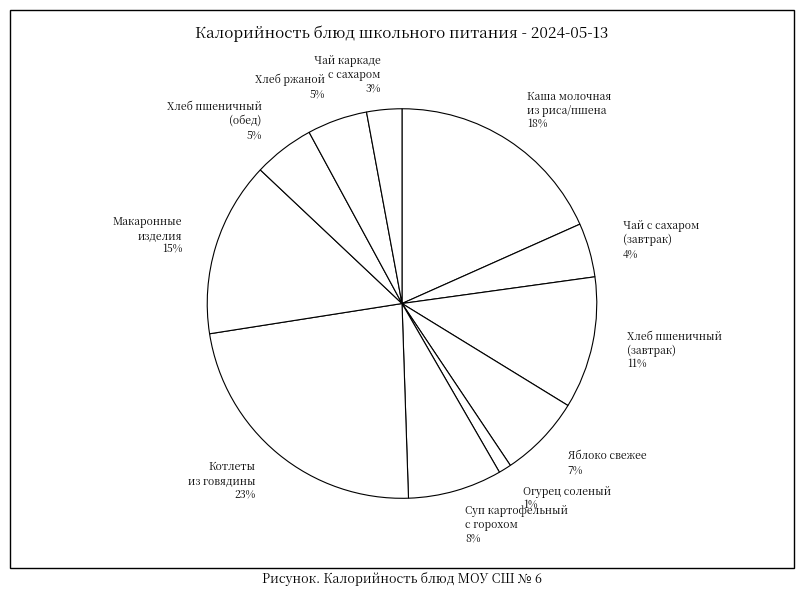

To the nearest percent, what is the difference between the largest and smallest slice percentages?

22%